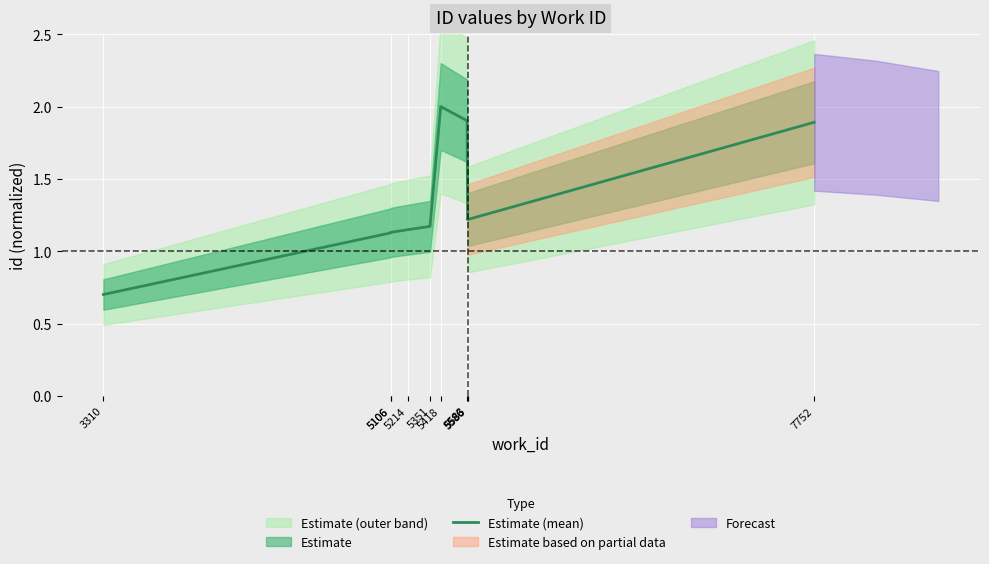

The chart shows a value of 0.2 at 3310. True or false?

False